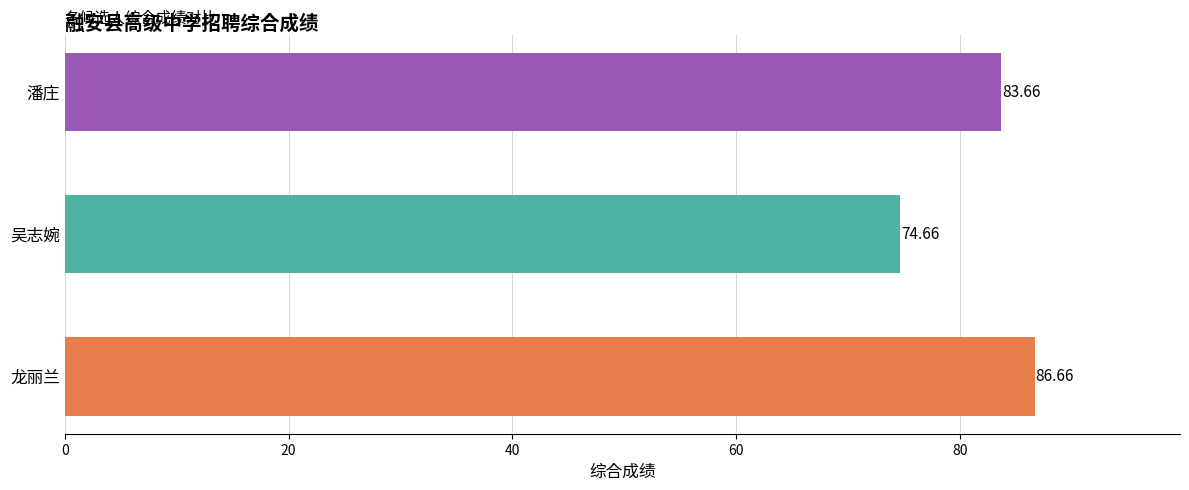

List the labels in order of value, largest first.

龙丽兰, 潘庄, 吴志婉